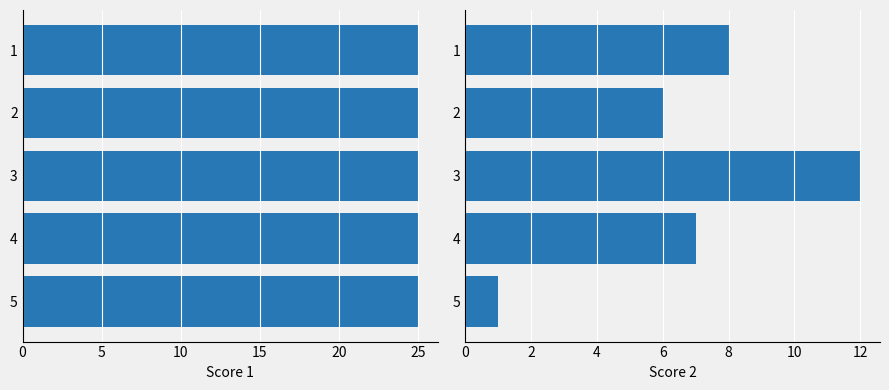

Is the value of Score 1 at 0 greater than the value of Score 2 at 10?

No